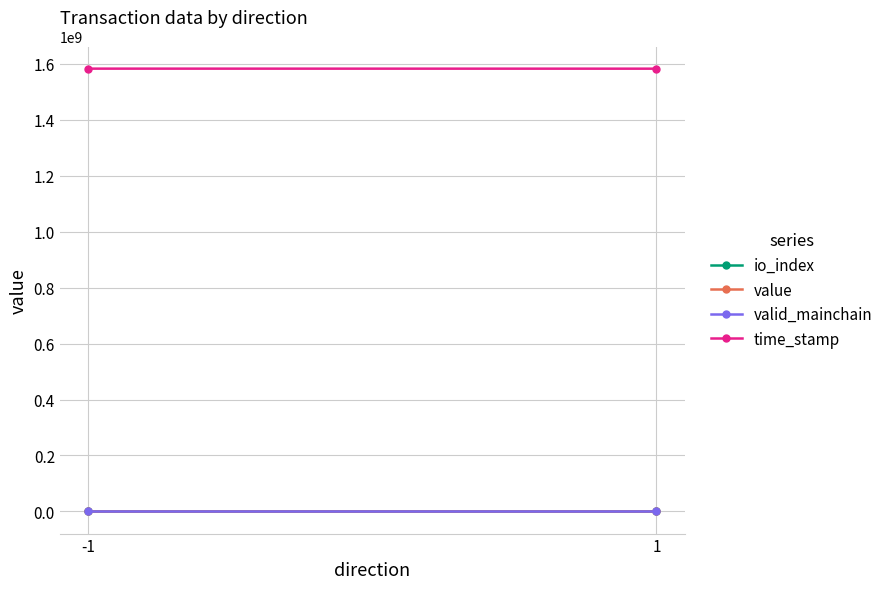

Reading right to left, extract all data points from this chart.

io_index: 19.5	5.0
value: 41.0	41.0
valid_mainchain: 1.0	1.0
time_stamp: 1582326007.0	1582448770.5